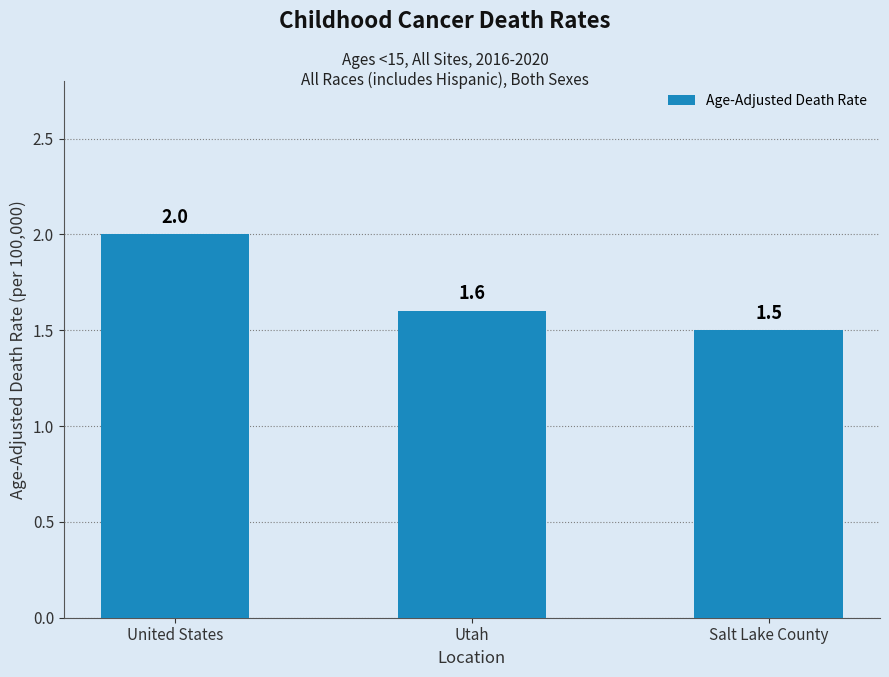

The chart shows a value of 1.2 at United States. True or false?

False